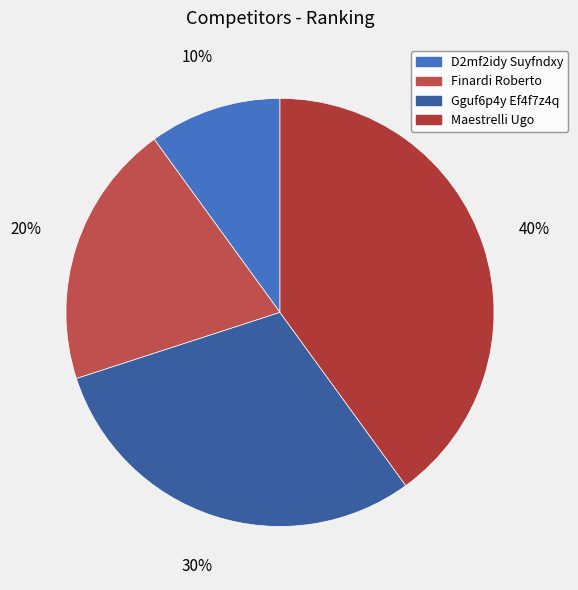

True or false: Gguf6p4y Ef4f7z4q accounts for 22% of the total.

False